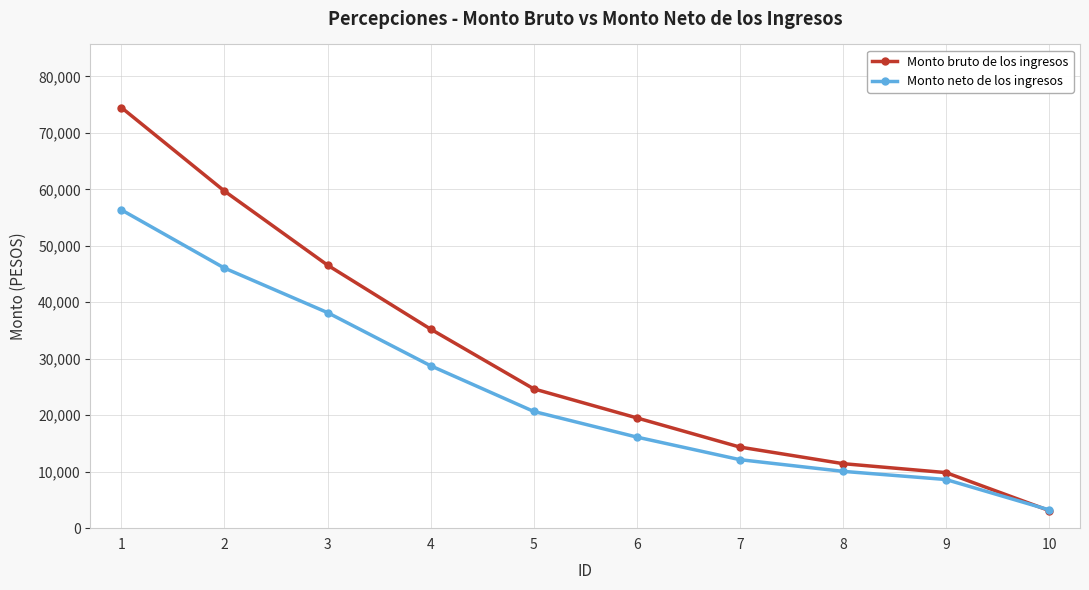

Which series ends up on top after the final intersection of Monto bruto de los ingresos and Monto neto de los ingresos?

Monto neto de los ingresos